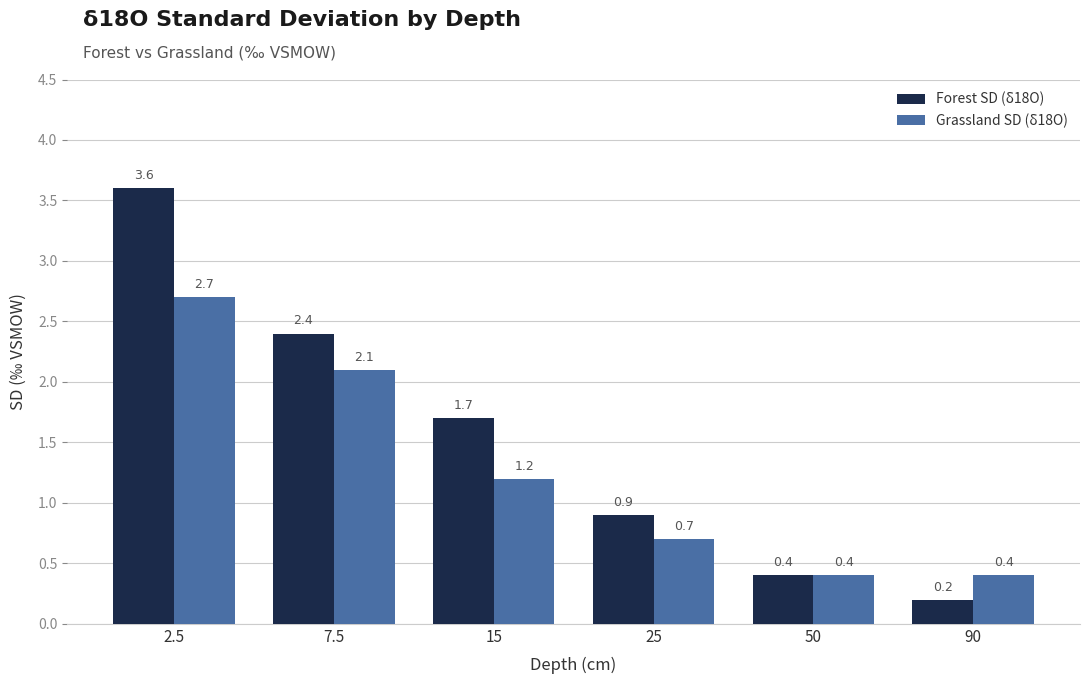

What is the difference between the highest and lowest values at 90?

0.2